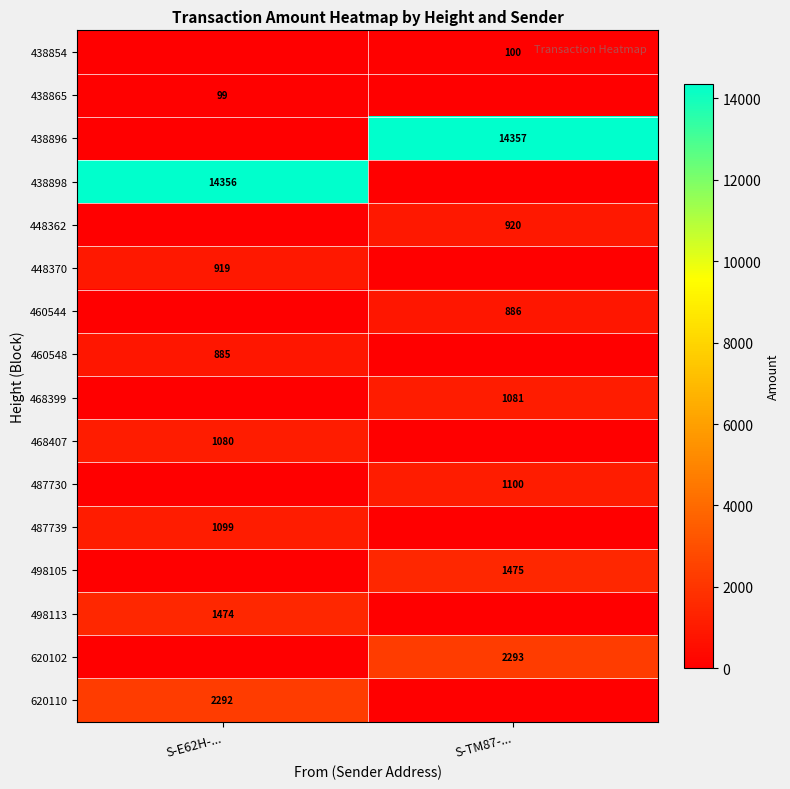

True or false: 438865 has a value of 99 at S-E62H-....

True